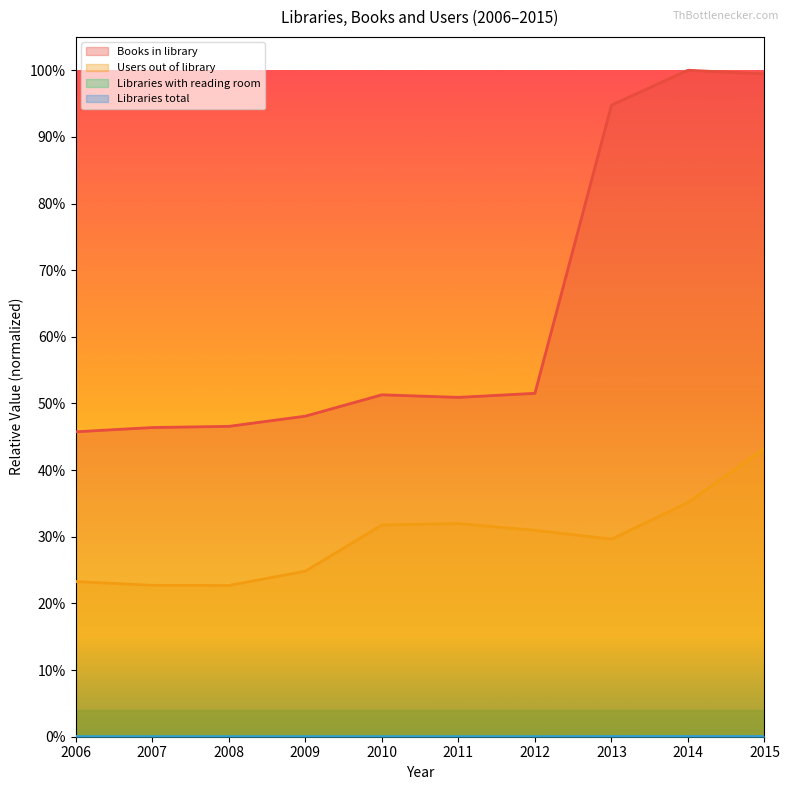

True or false: Libraries with reading room has more than 2 interior local peaks.

False